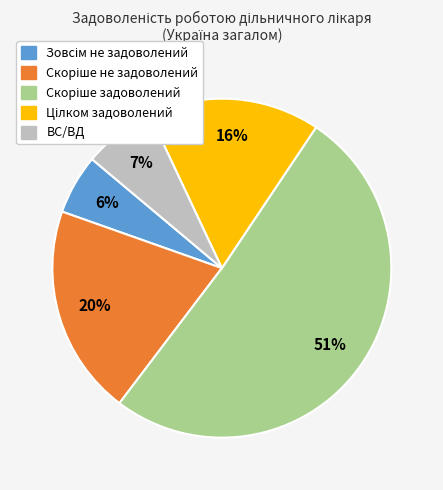

Is it true that ВС/ВД is 15% of the pie?

False